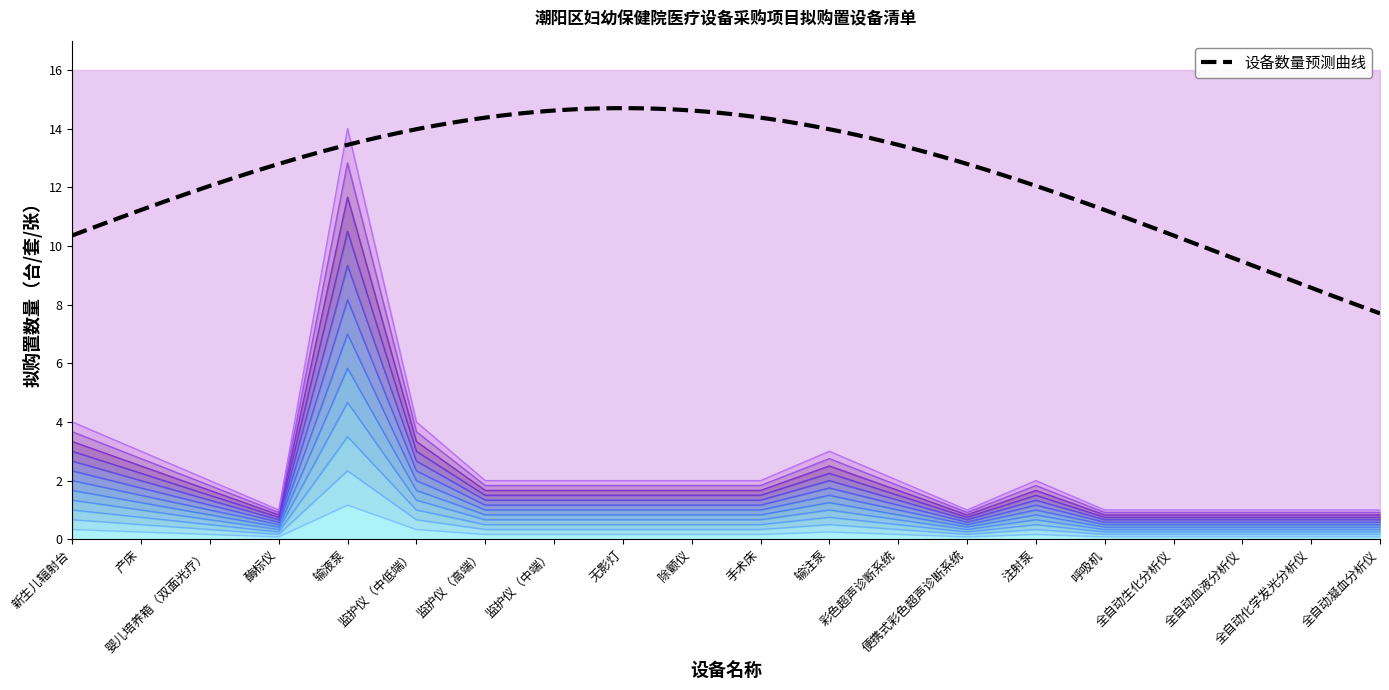

The chart shows a value of 0.5 at 产床. True or false?

False